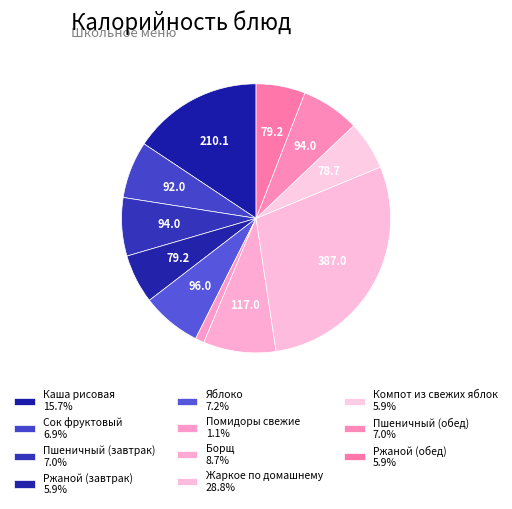

The Сок фруктовый slice represents 7% of the pie. True or false?

True